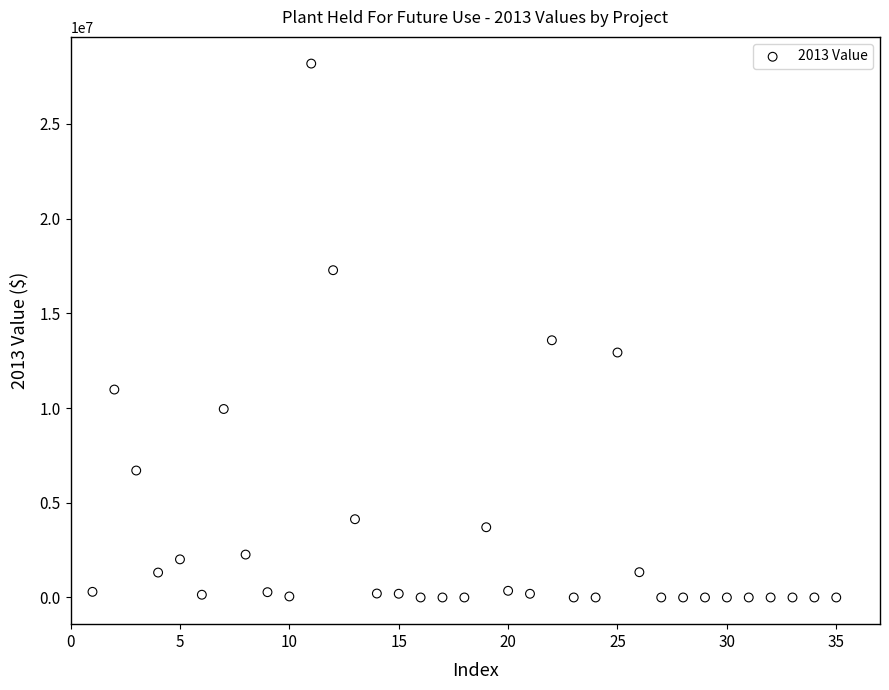

What Y value in the scatter plot is closest to 14094326?

13580499